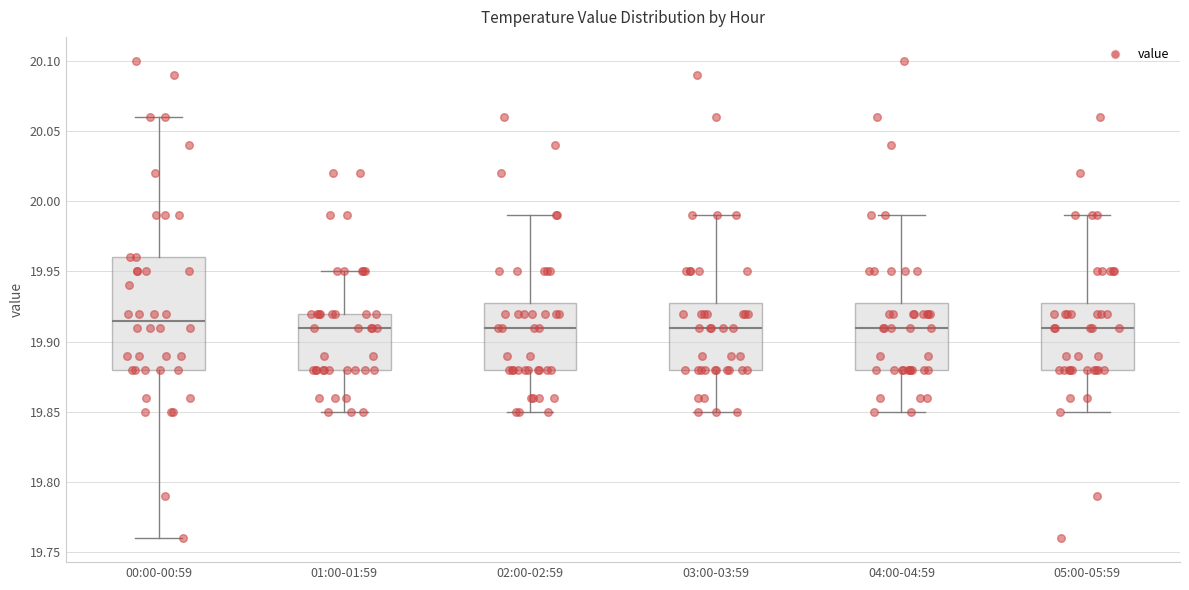

Which box is the tallest, from its lower edge to its upper edge?

00:00-00:59